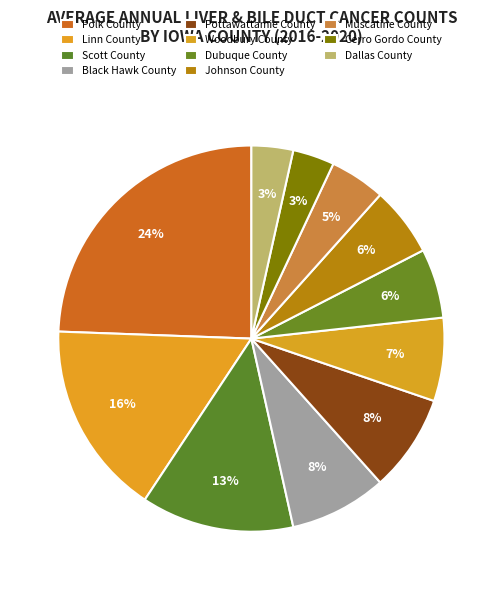

How many slices are in this pie chart?

11